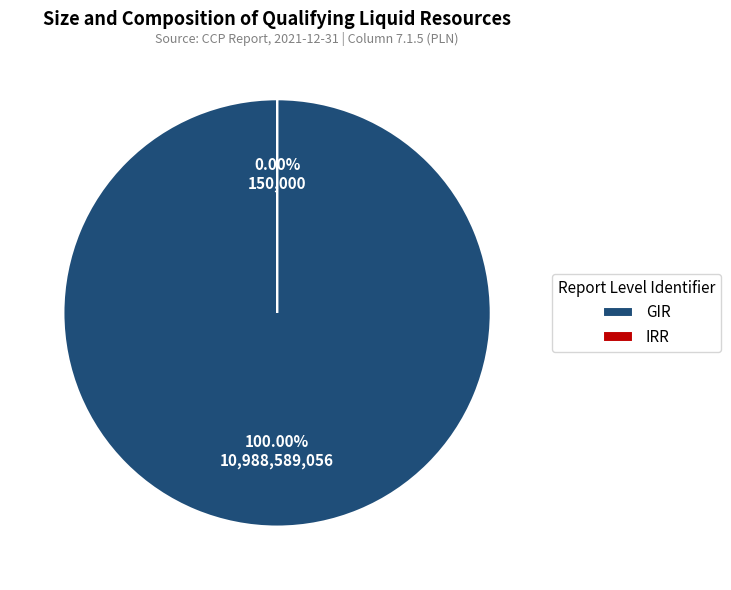

Combined, do IRR and GIR account for over 50%?

Yes